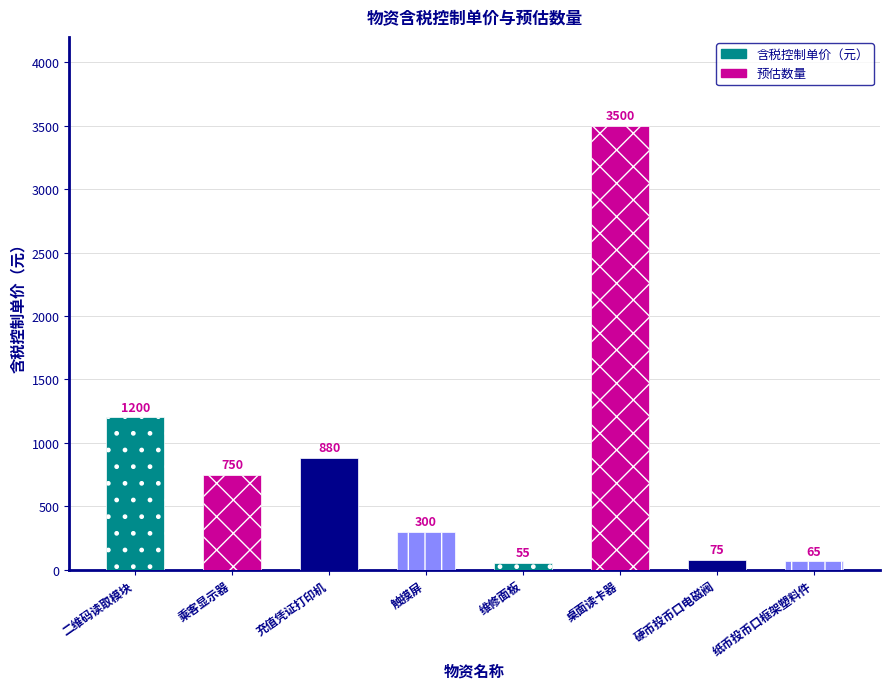

At which label does 含税控制单价（元） first exceed 750?

二维码读取模块